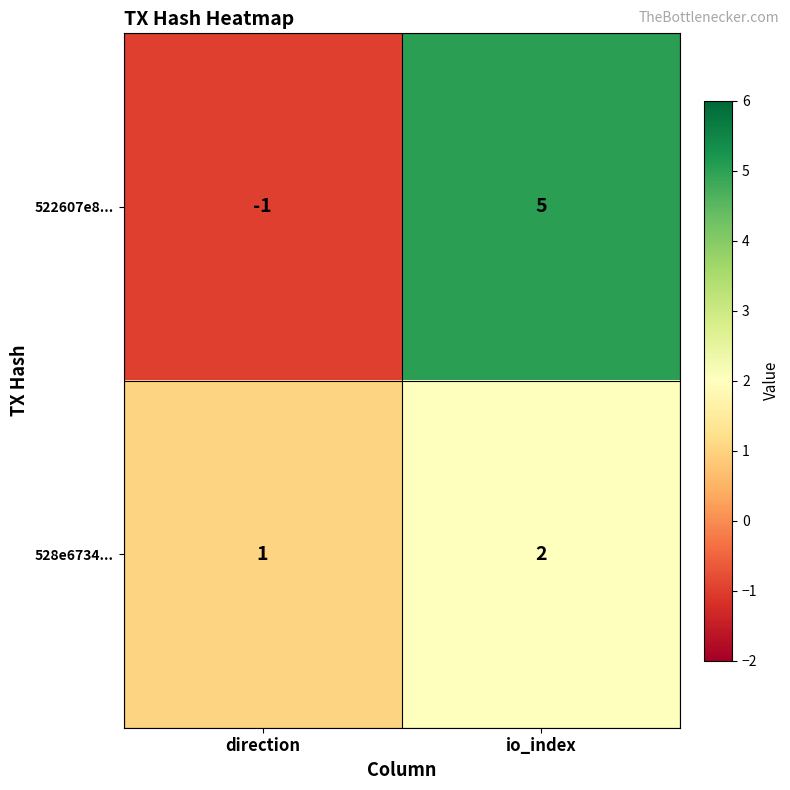

What is the total value across all series at io_index?

7